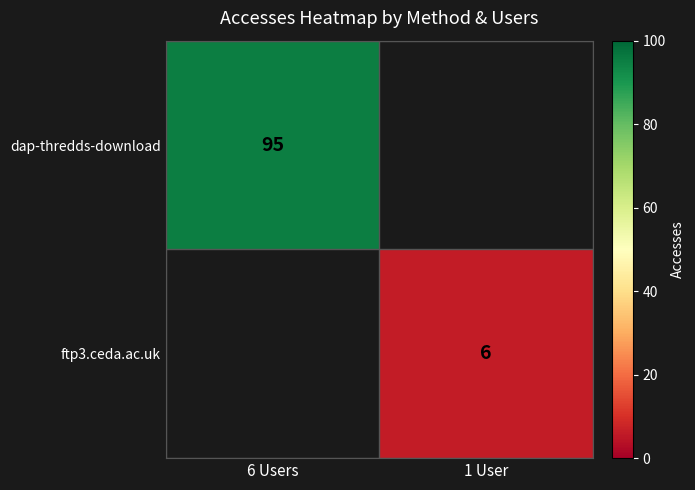

The dap-thredds-download series shows 24 at 6 Users. True or false?

False